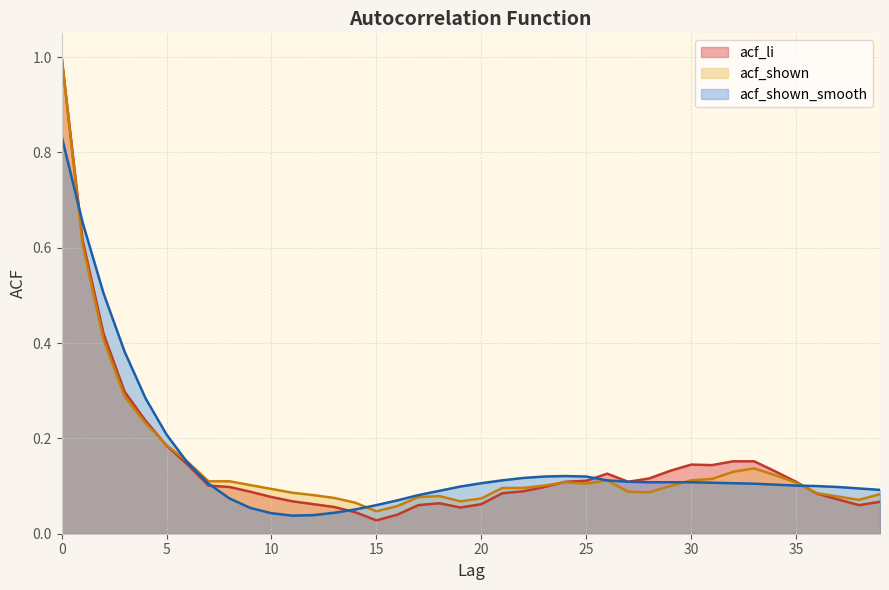

The acf_li series shows 0.2 at 26. True or false?

False